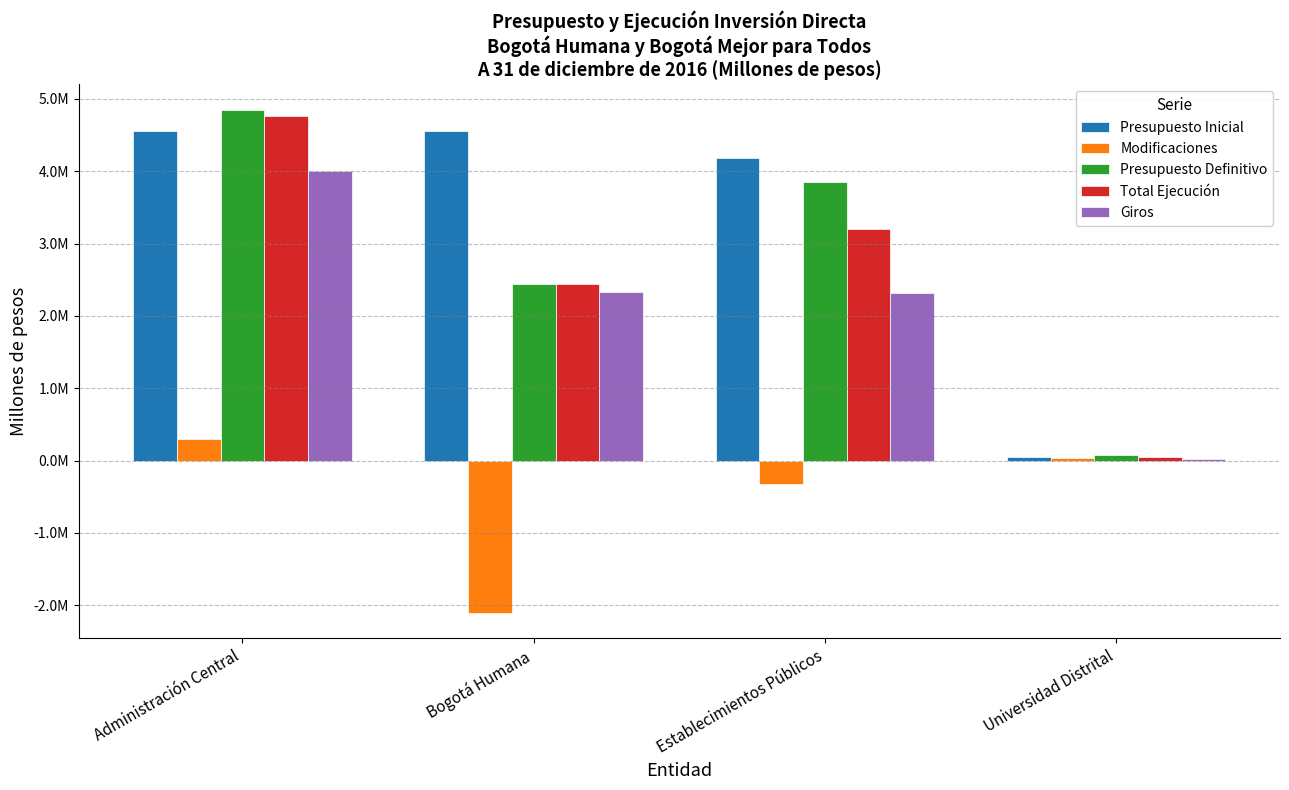

Does the chart contain stacked bars?

No